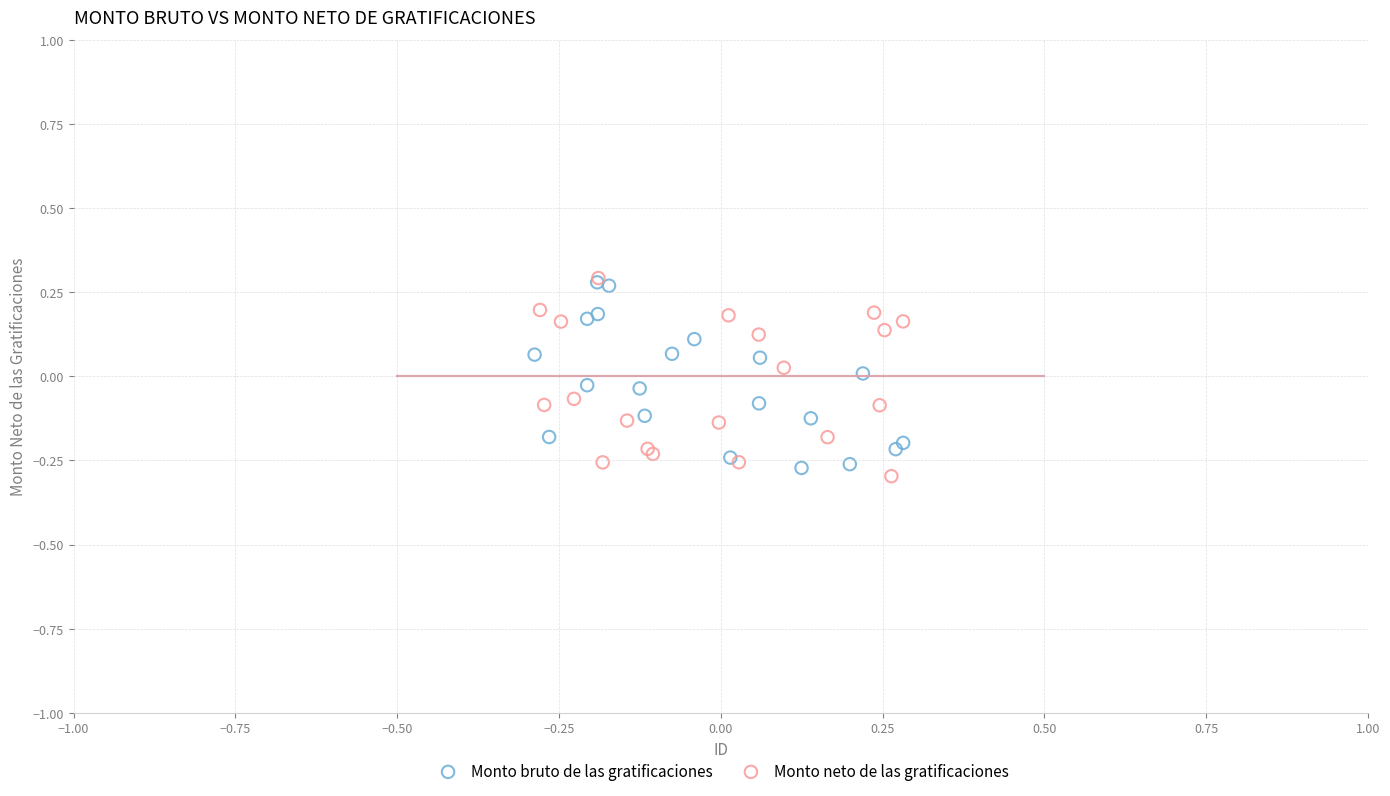

Which series has the largest Y range (max minus min)?

Monto neto de las gratificaciones